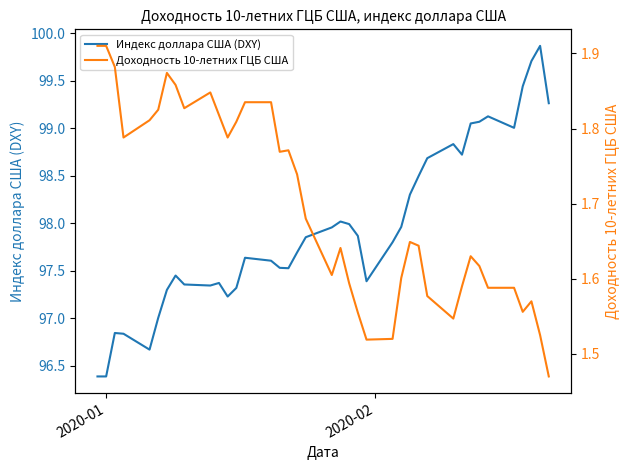

Rank the series by their average value, from lowest to highest.

Доходность 10-летних ГЦБ США, Индекс доллара США (DXY)